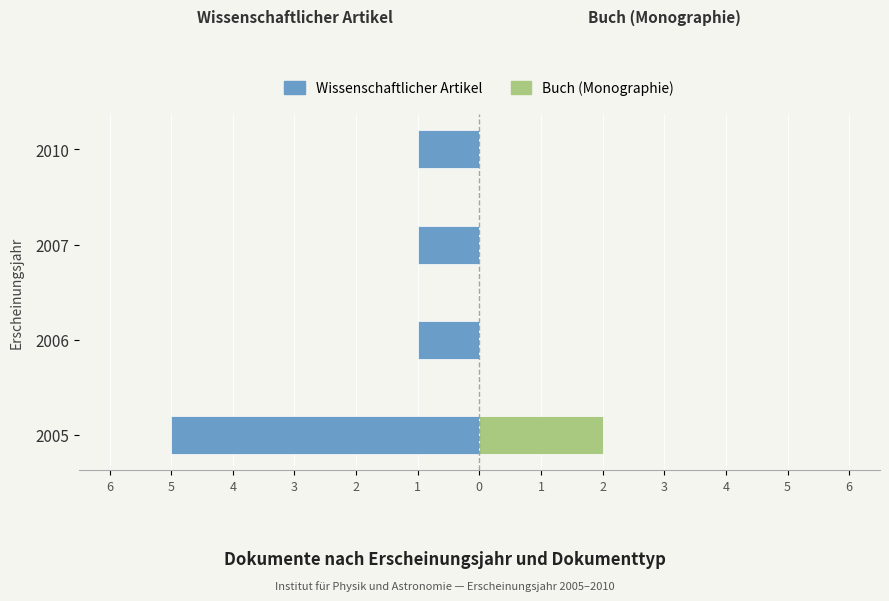

How many positive values does the Buch (Monographie) series have?

1